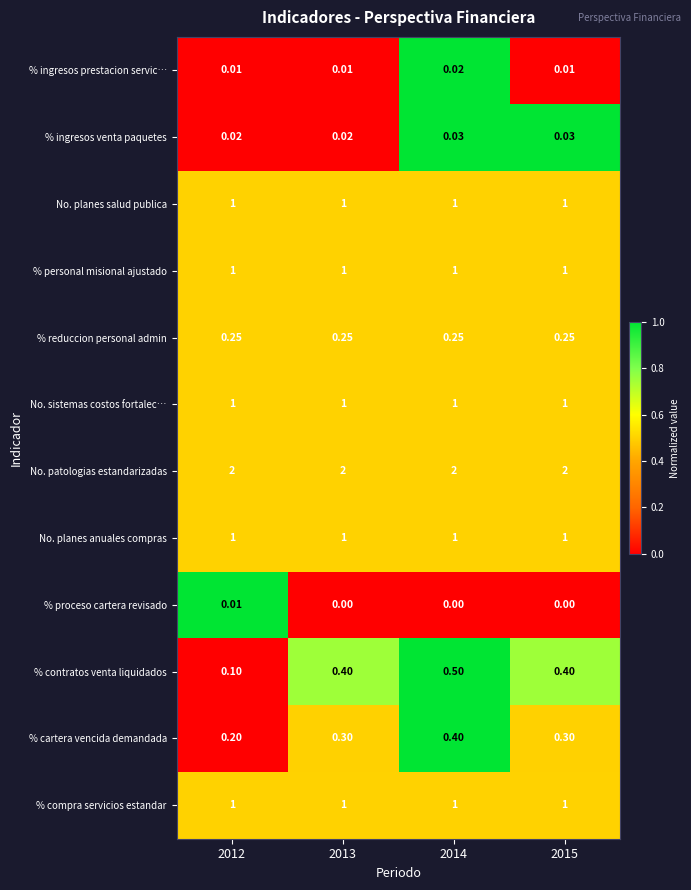

Which series has the largest range (max minus min)?

% contratos venta liquidados